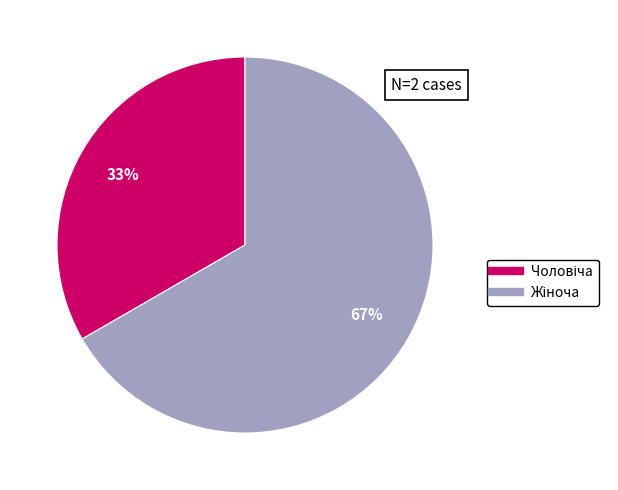

To the nearest percent, what is the average slice percentage?

50%